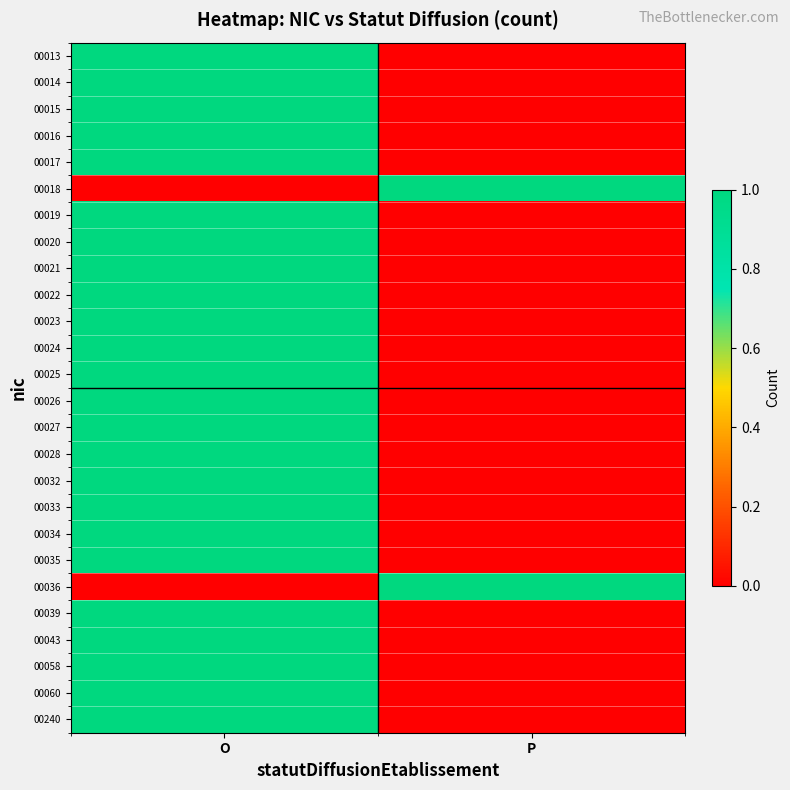

How many categories are shown in the chart?

2